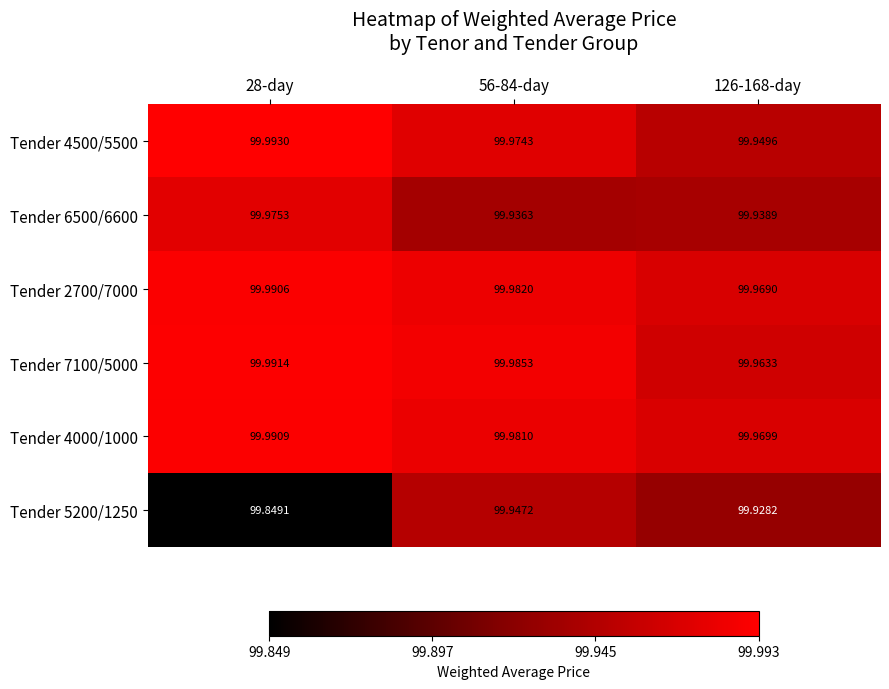

Which series has the largest total across all categories?

Tender 4000/1000